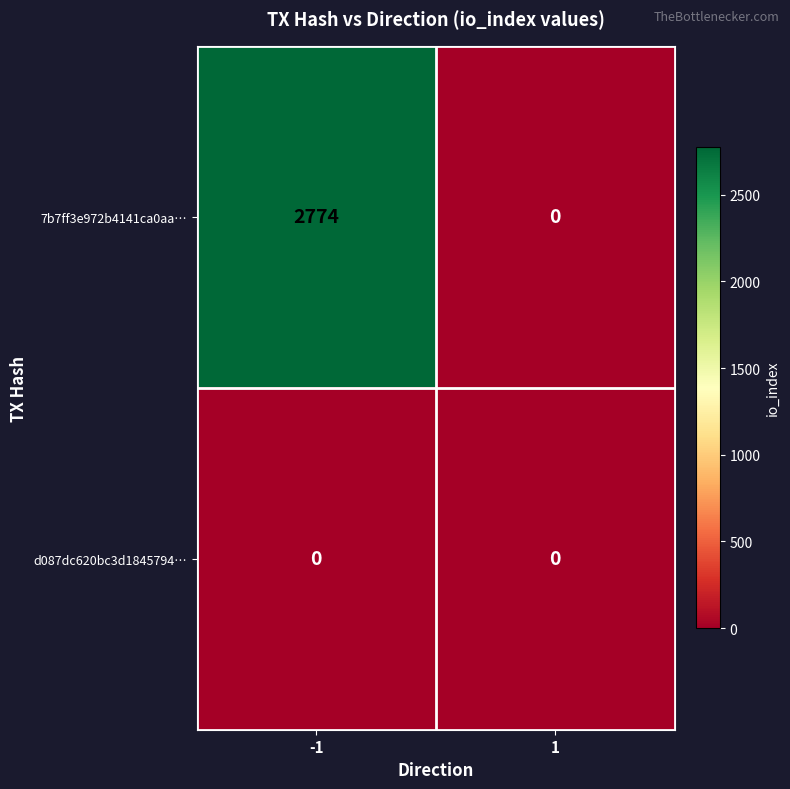

Rank the series by their maximum value, from highest to lowest.

7b7ff3e972b4141ca0aa…, d087dc620bc3d1845794…